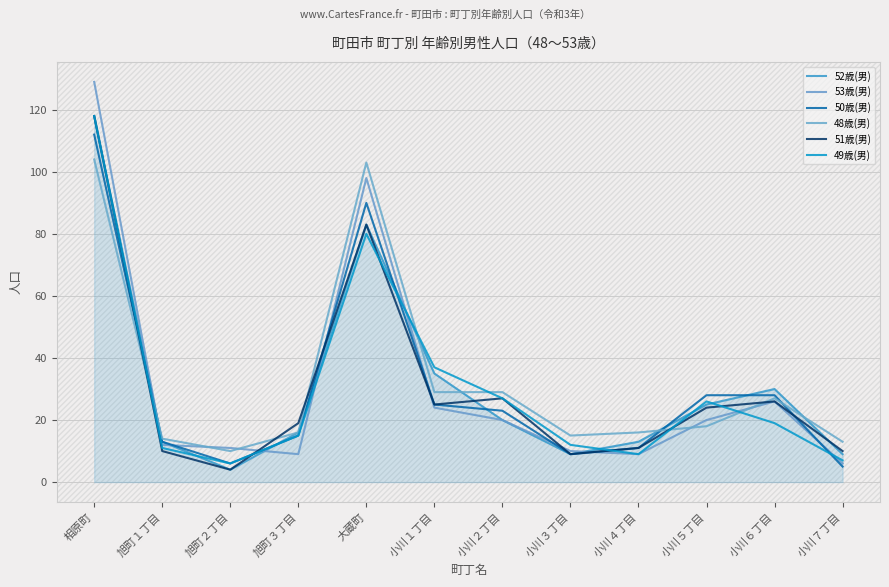

At which category is the sum across all series the highest?

相原町